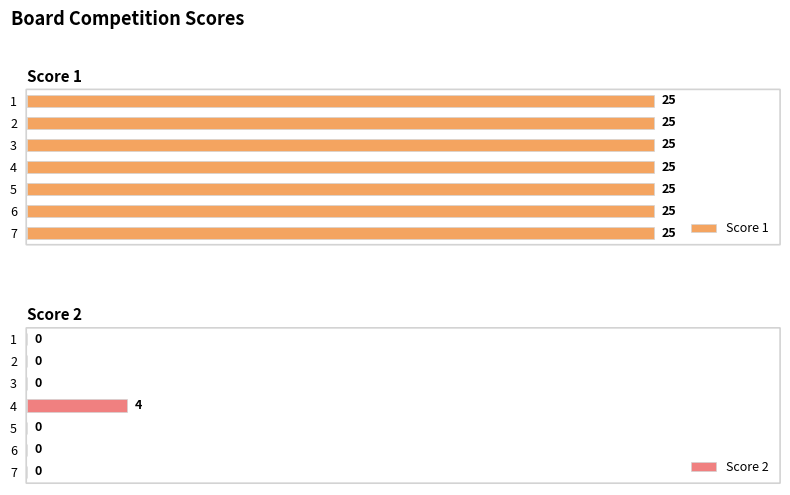

The Score 1 series shows 0.2 at 6. True or false?

False